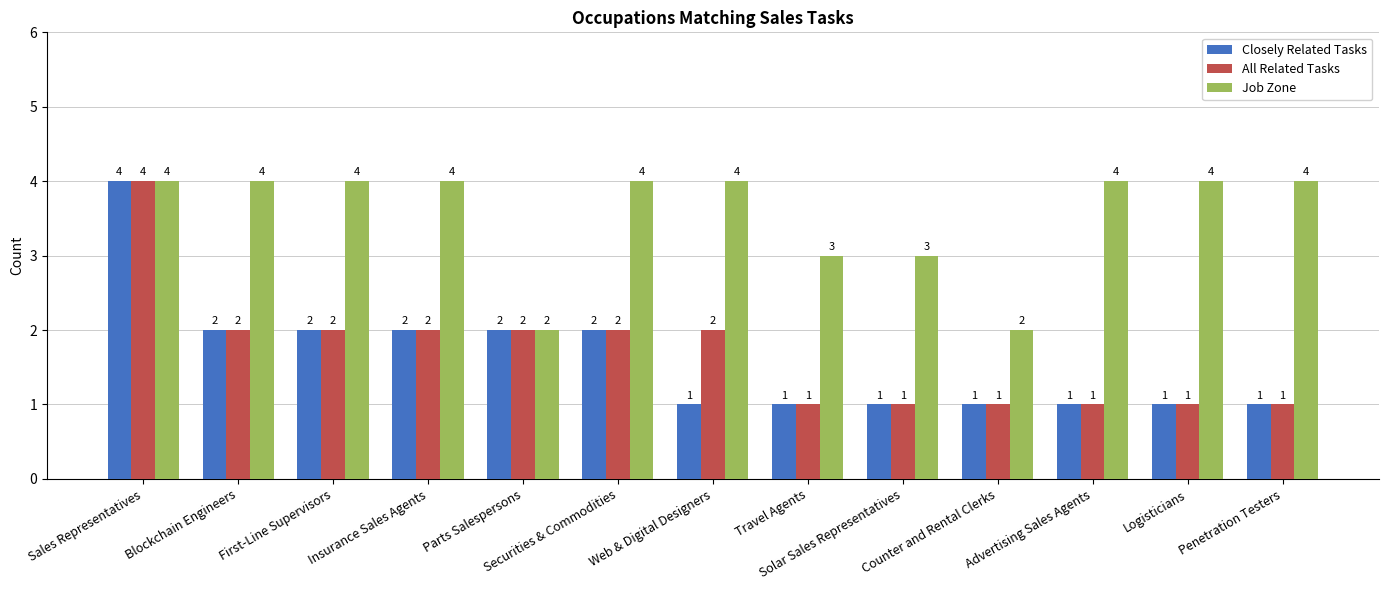

What is the total value across all series at Sales Representatives?

12